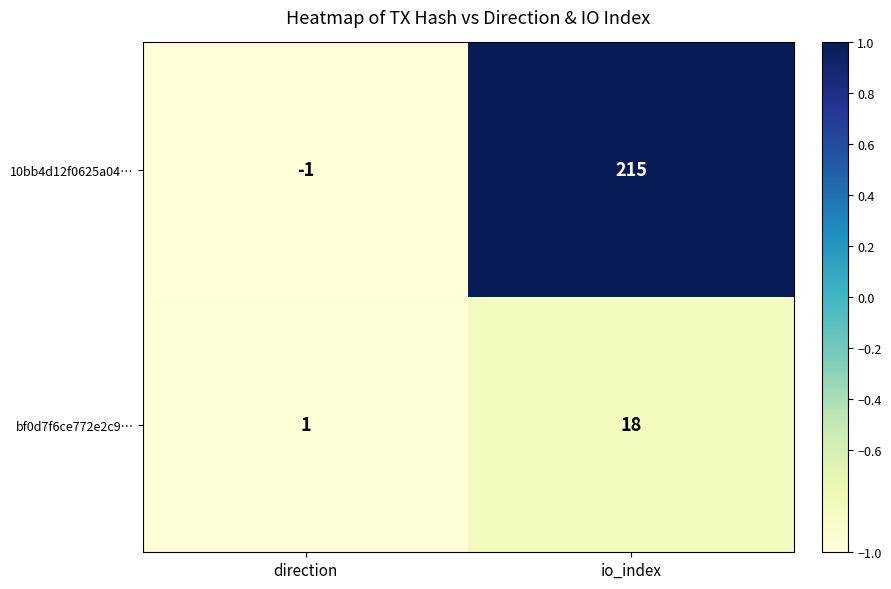

Which series has the largest total across all categories?

10bb4d12f0625a04…